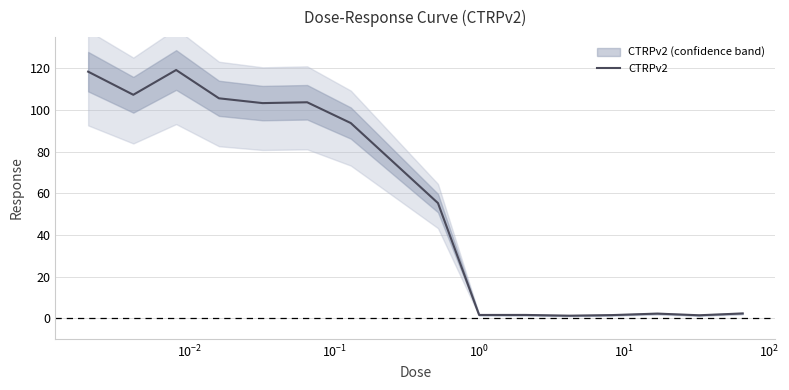

What is the highest value of the CTRPv2 series?

119.2